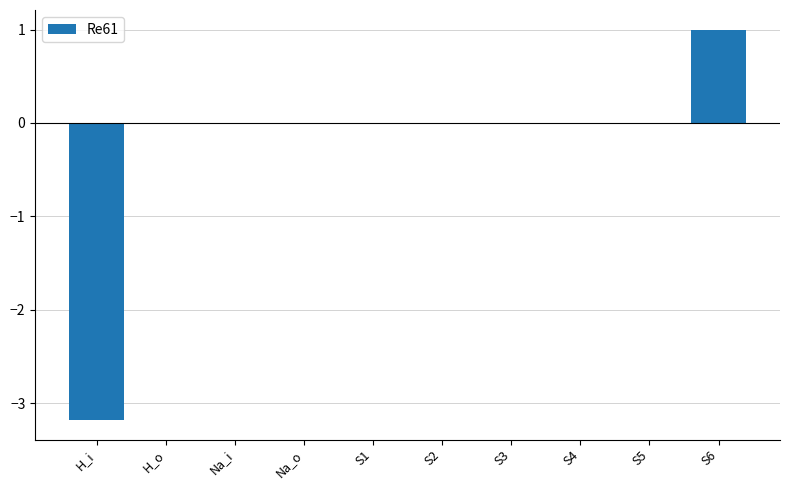

Count the number of categories in the chart.

10